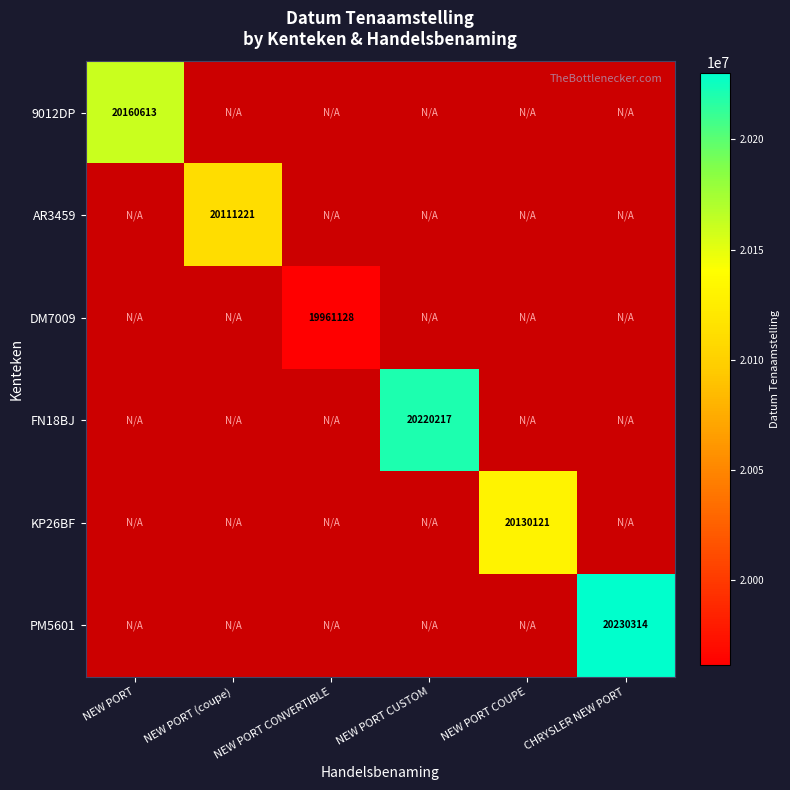

What is the greatest value displayed?

20230314